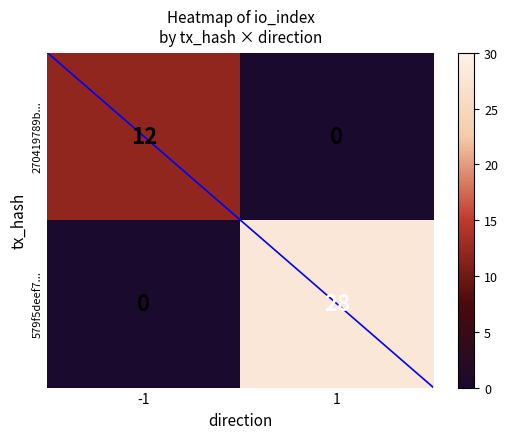

What is the sum of all 270419789b... values?

12